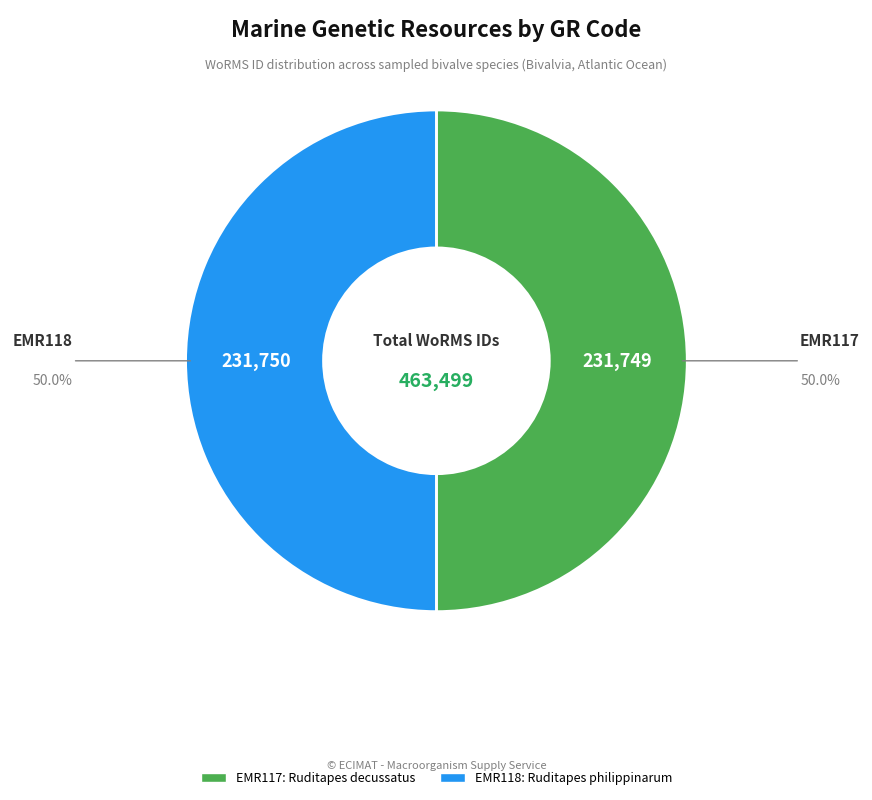

Approximately how many times larger is the value at EMR117: Ruditapes decussatus compared to EMR118: Ruditapes philippinarum?

1.0